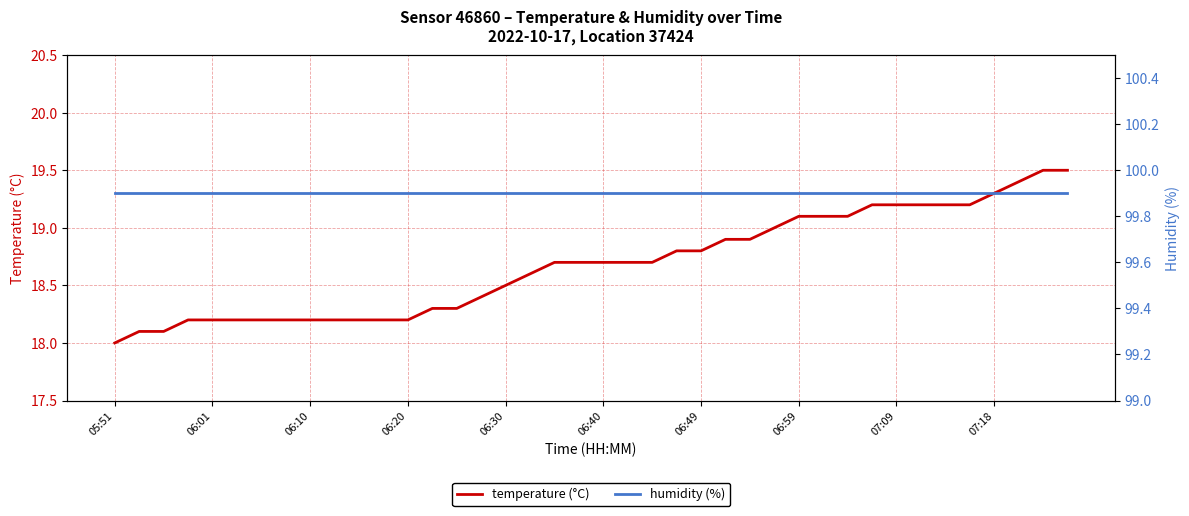

What is the maximum value for temperature (°C)?

19.5